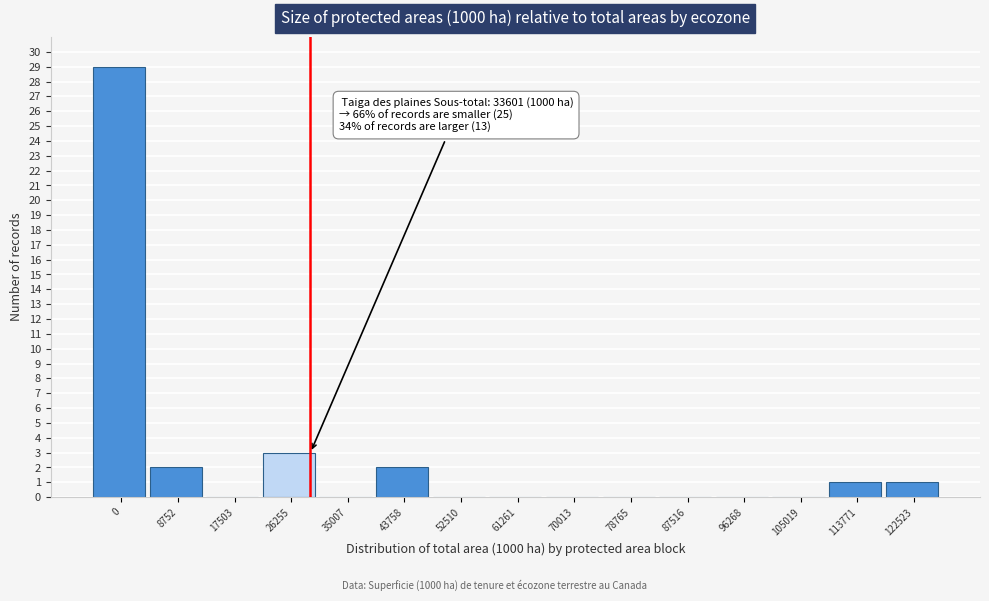

Reading right to left, list all the values displayed in this chart.

122523=1	113771=1	105019=0	96268=0	87516=0	78765=0	70013=0	61261=0	52510=0	43758=2	35007=0	26255=3	17503=0	8752=2	0=29